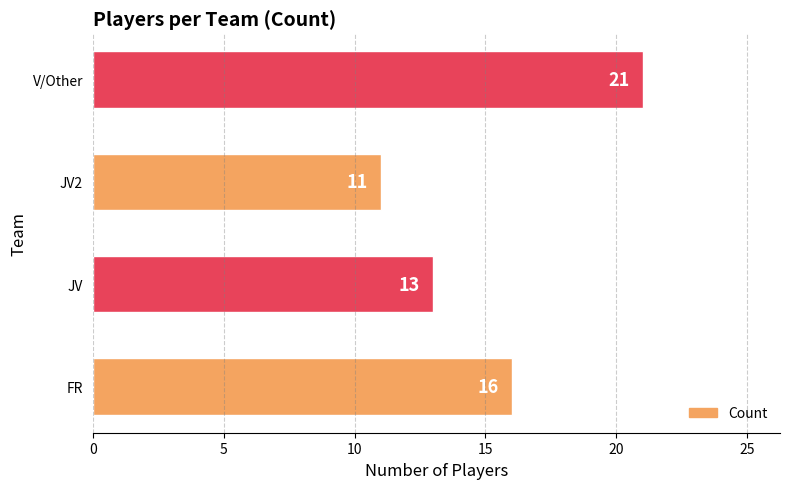

Does the chart contain any negative values?

No